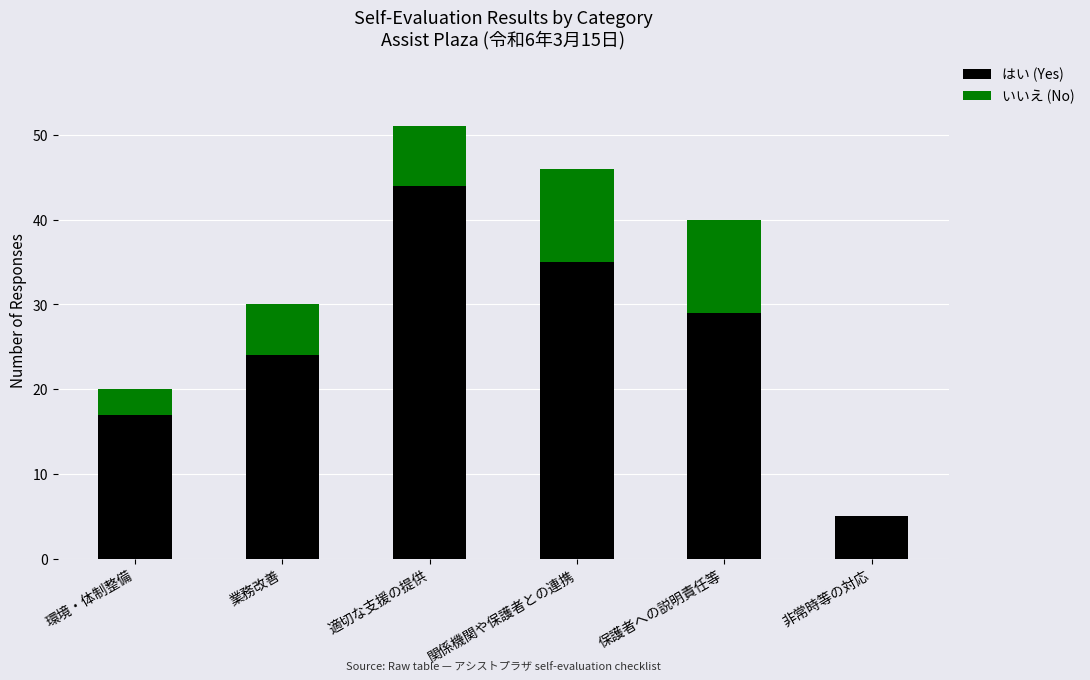

What is the sum of the はい (Yes) values at 関係機関や保護者との連携 and 業務改善?

59